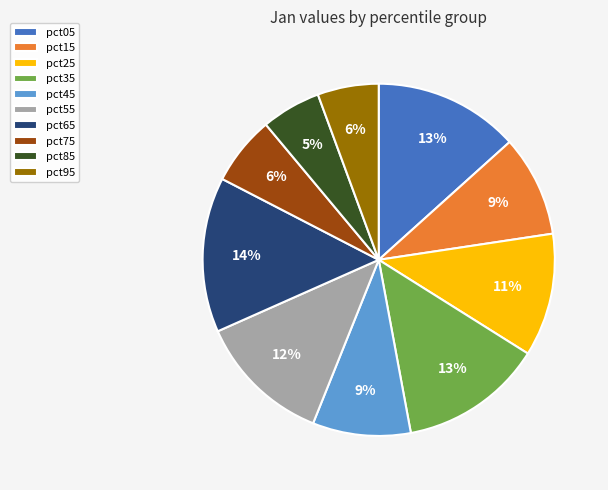

To the nearest percent, what is the average slice percentage?

10%